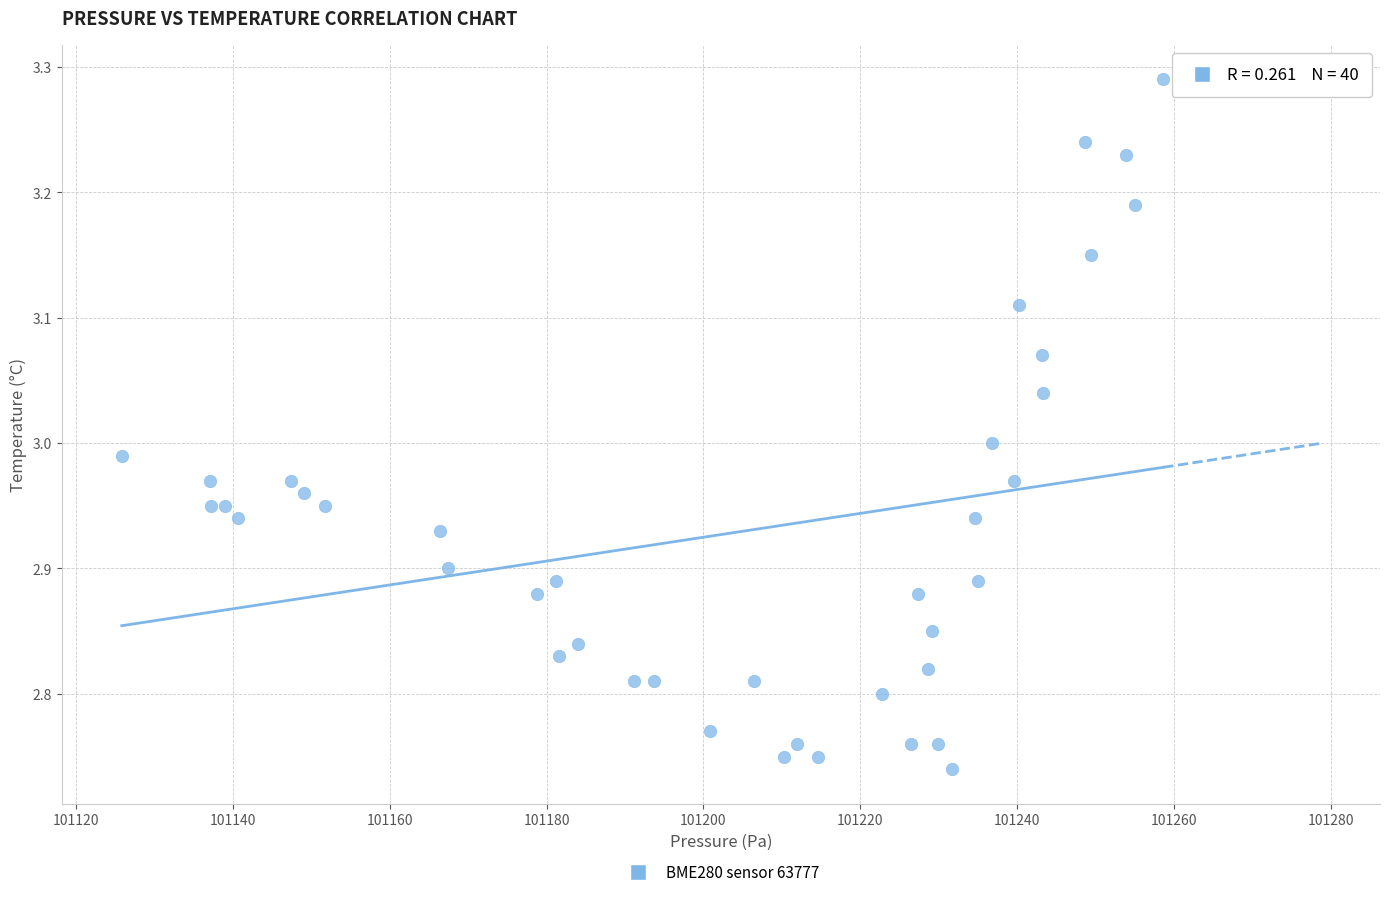

What is the range of X values (max minus min)?

132.9